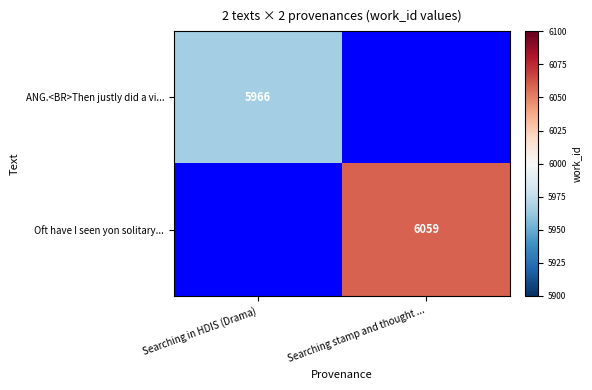

The value of Oft have I seen yon solitary... at Searching stamp and thought ... is 4049. True or false?

False